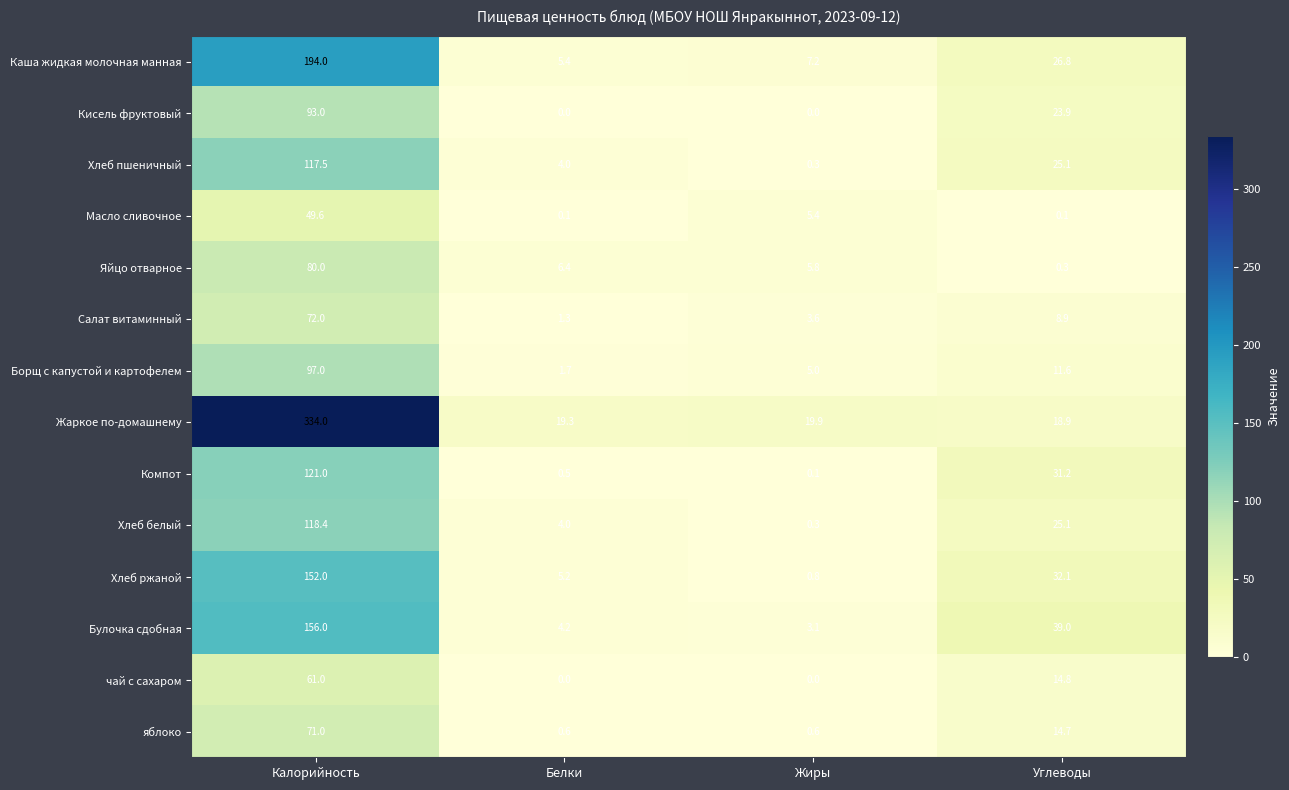

At which label does Борщ с капустой и картофелем first exceed 11?

Калорийность